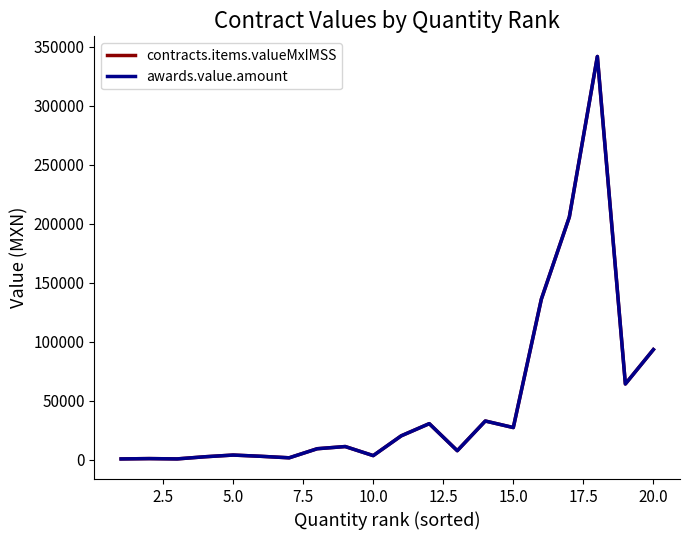

Rank the series by their maximum value, from lowest to highest.

contracts.items.valueMxIMSS, awards.value.amount